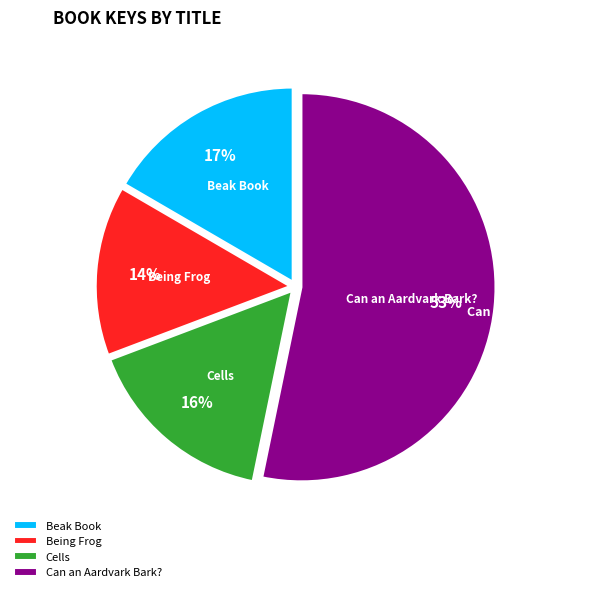

To the nearest percent, what is the difference between the Being Frog and Can an Aardvark Bark? slice percentages?

39%